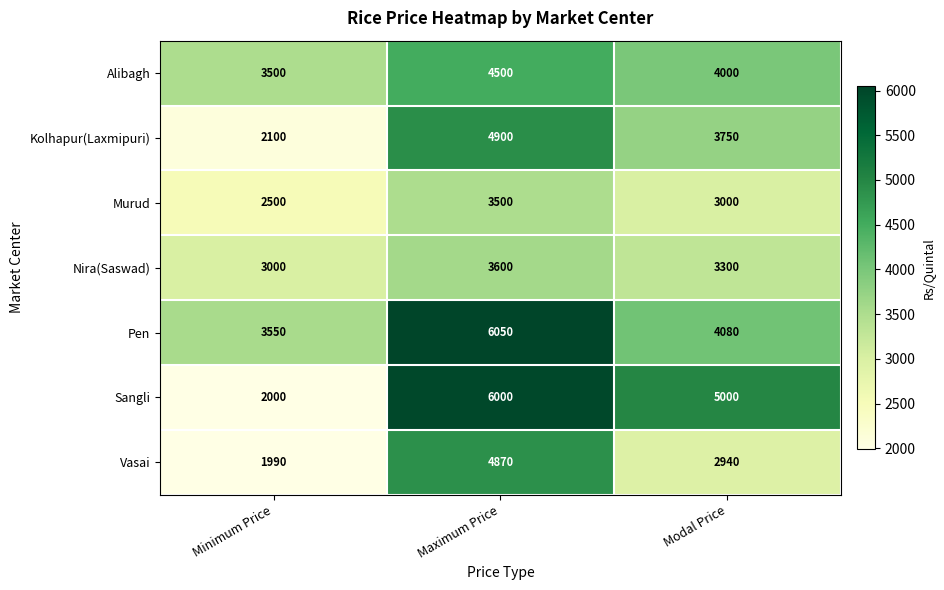

What is the difference between the highest and lowest values at Modal Price?

2060